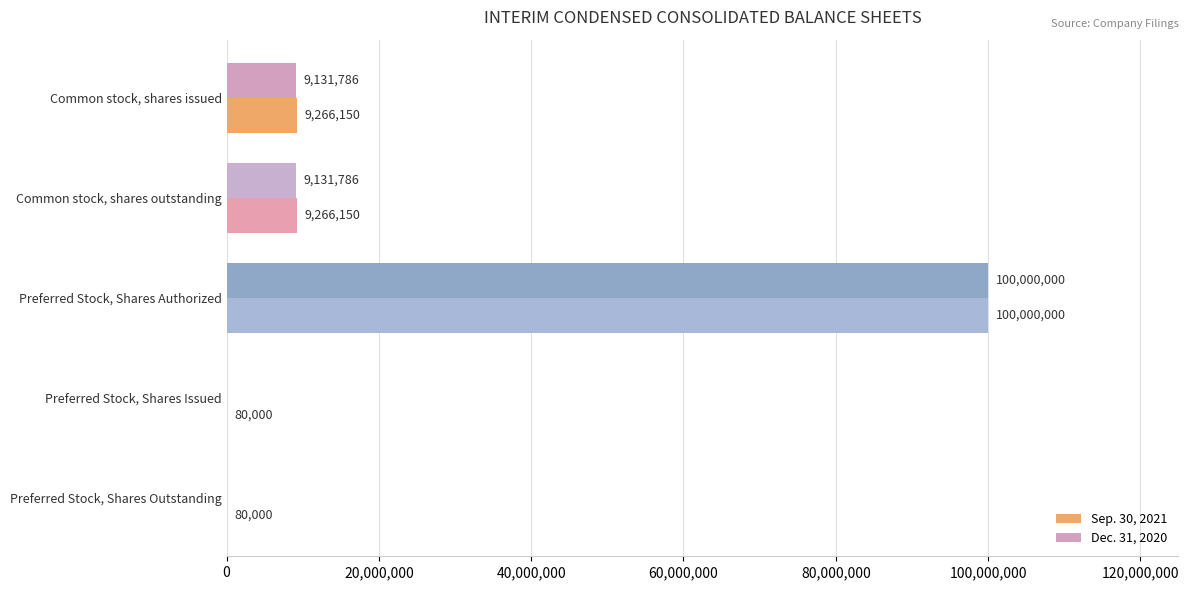

What are all the series names shown in the legend?

Sep. 30, 2021, Dec. 31, 2020